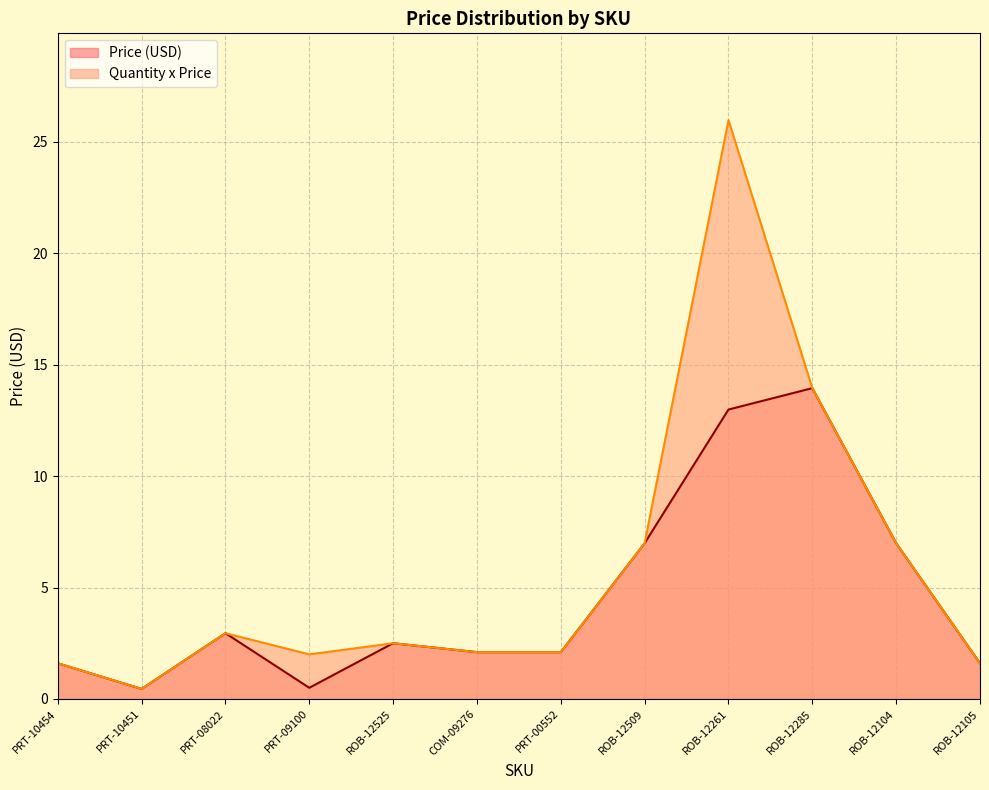

Reading left to right, what are all the values shown in this chart?

Price (USD): PRT-10454=1.6	PRT-10451=0.5	PRT-08022=3.0	PRT-09100=0.5	ROB-12525=2.5	COM-09276=2.1	PRT-00552=2.1	ROB-12509=7.0	ROB-12261=13.0	ROB-12285=13.9	ROB-12104=7.0	ROB-12105=1.6
Quantity x Price: PRT-10454=1.6	PRT-10451=0.5	PRT-08022=3.0	PRT-09100=2.0	ROB-12525=2.5	COM-09276=2.1	PRT-00552=2.1	ROB-12509=7.0	ROB-12261=26.0	ROB-12285=13.9	ROB-12104=7.0	ROB-12105=1.6